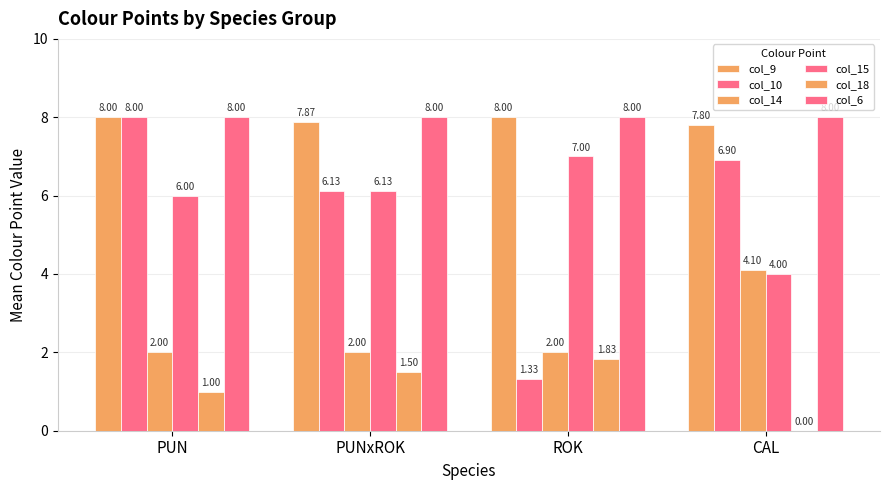

How many distinct data groups are displayed?

6